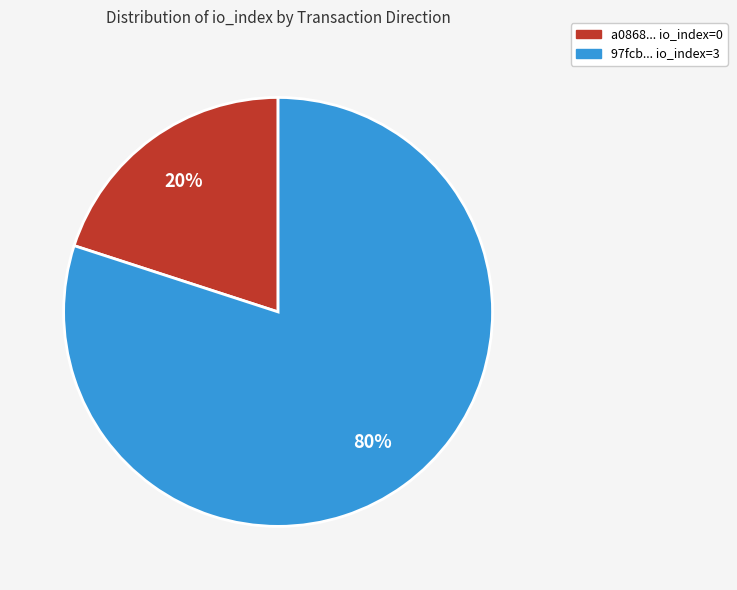

Rank the categories by value from lowest to highest.

a0868... io_index=0, 97fcb... io_index=3